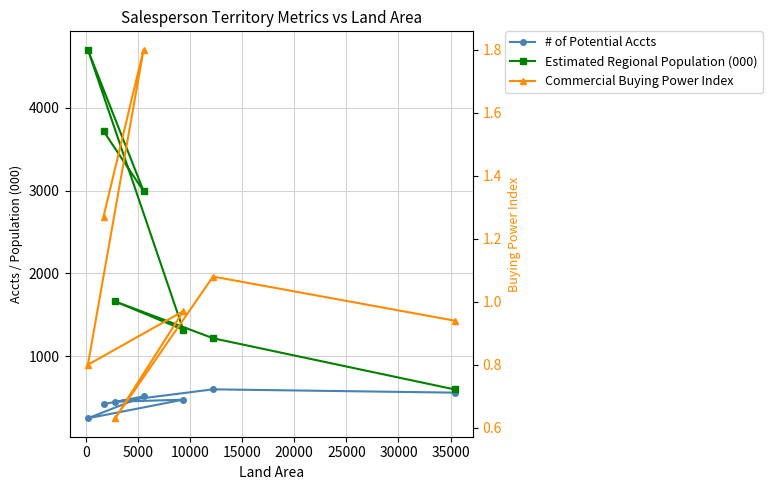

What is the sum of all Commercial Buying Power Index values?

7.5